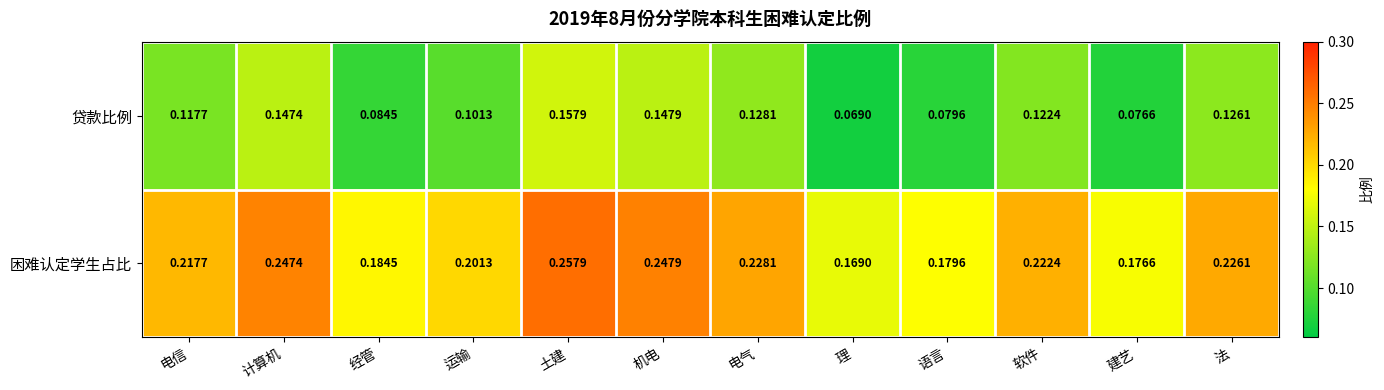

What is the total value across all series at 计算机?

0.4